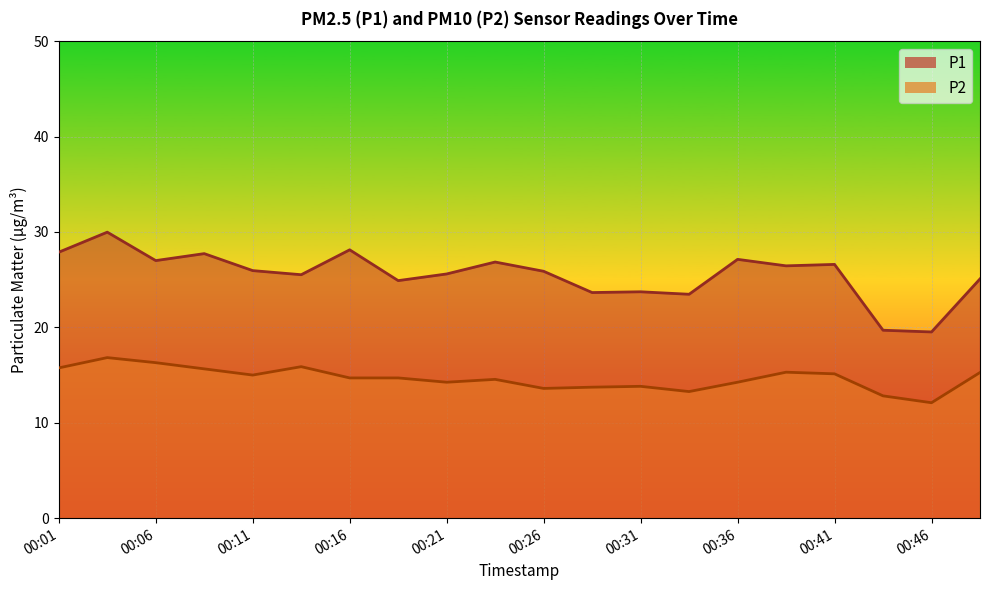

True or false: P2 and P1 cross at least once.

False